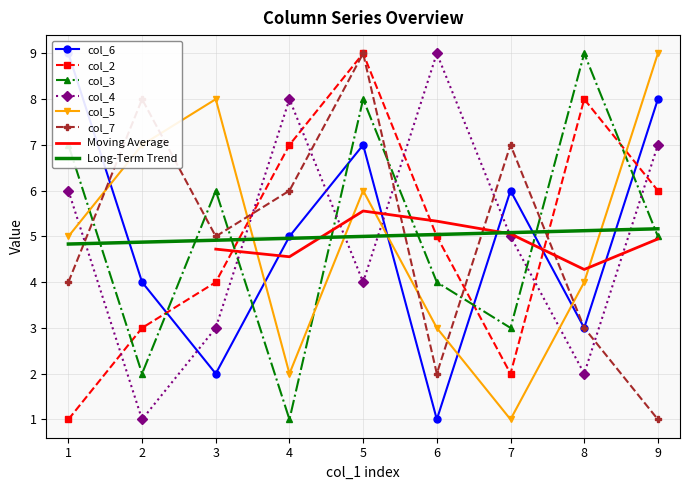

What is the total value across all series at 9?

36